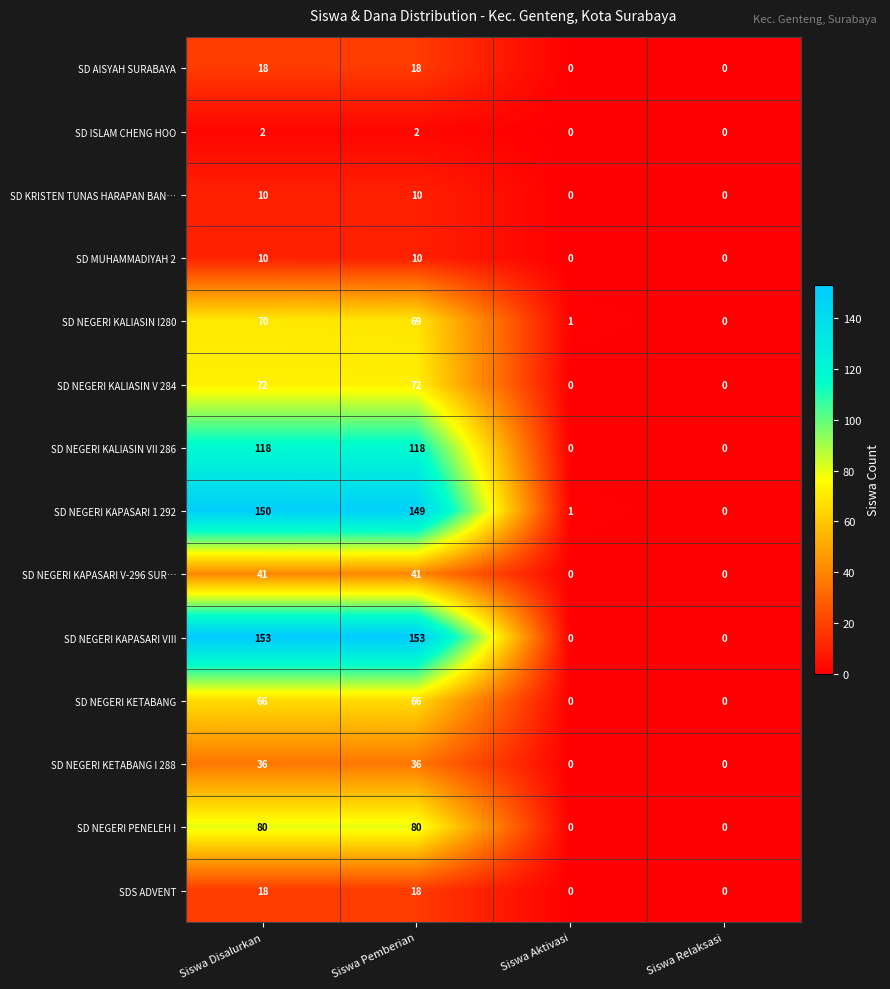

Between Siswa Pemberian and Siswa Aktivasi, which series saw the biggest shift?

SD NEGERI KAPASARI VIII